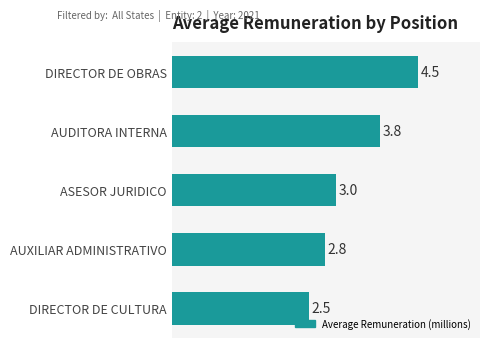

Where is the data nearest to the value 3?

ASESOR JURIDICO